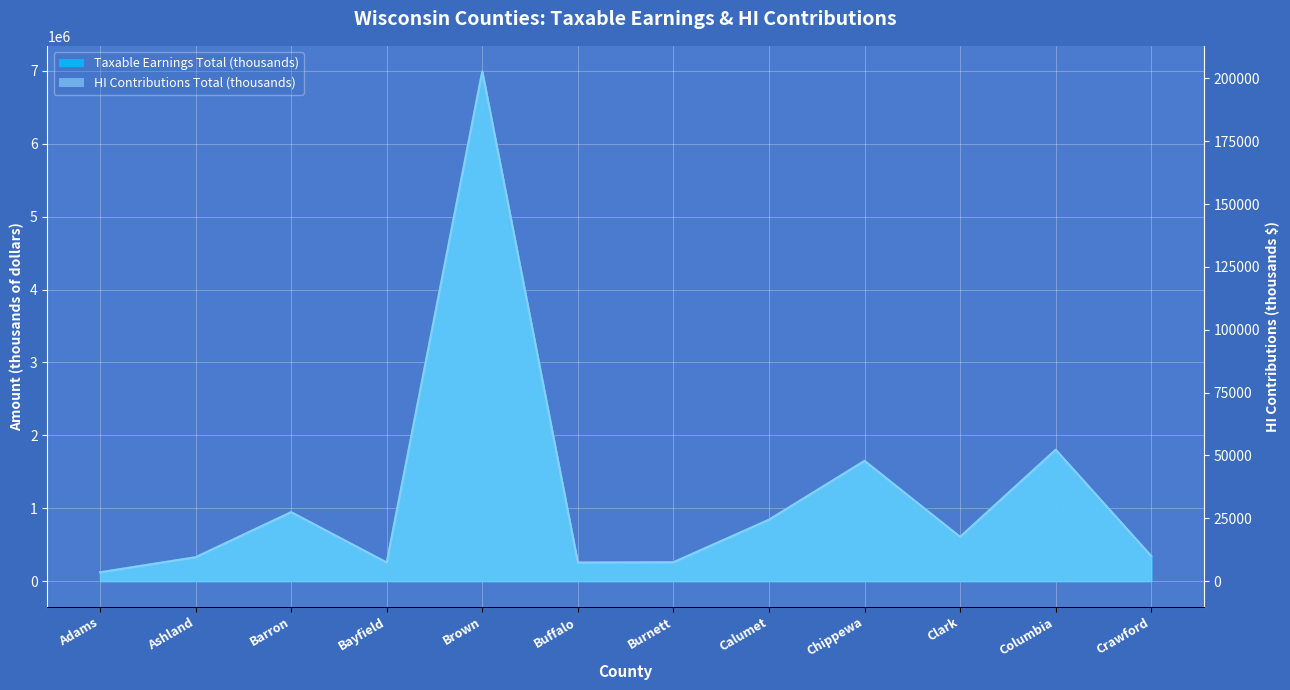

Which series has the largest total across all categories?

Taxable Earnings Total (thousands)